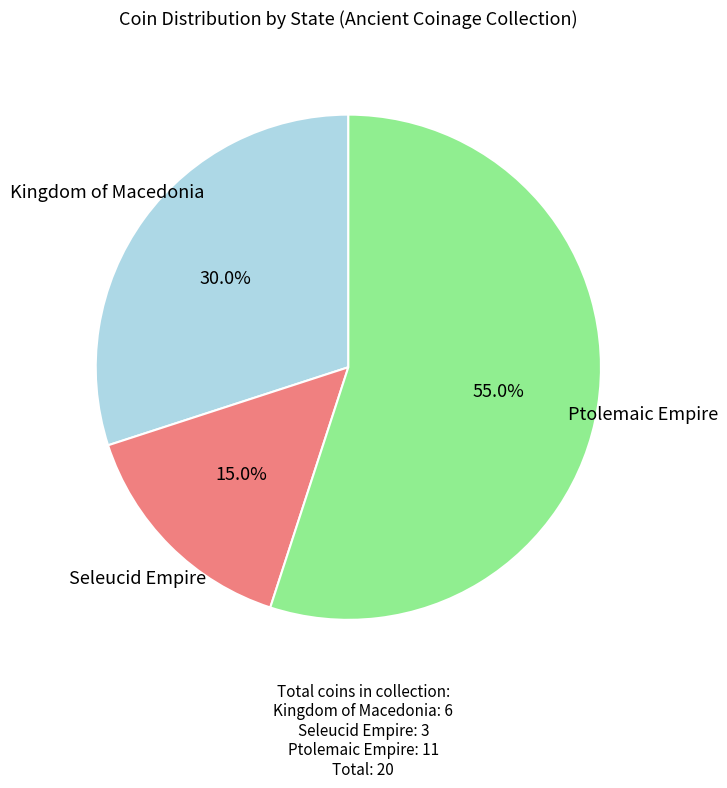

The Seleucid Empire slice represents 15% of the pie. True or false?

True